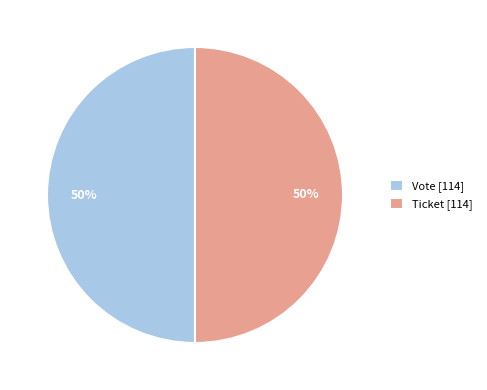

What percentage is the Vote slice, to the nearest percent?

50%